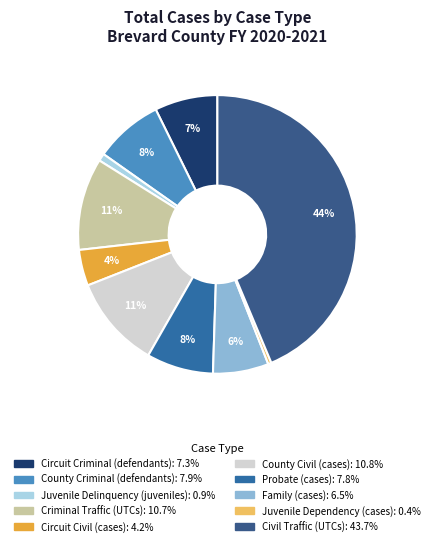

Which slice is the largest?

Civil Traffic (UTCs)